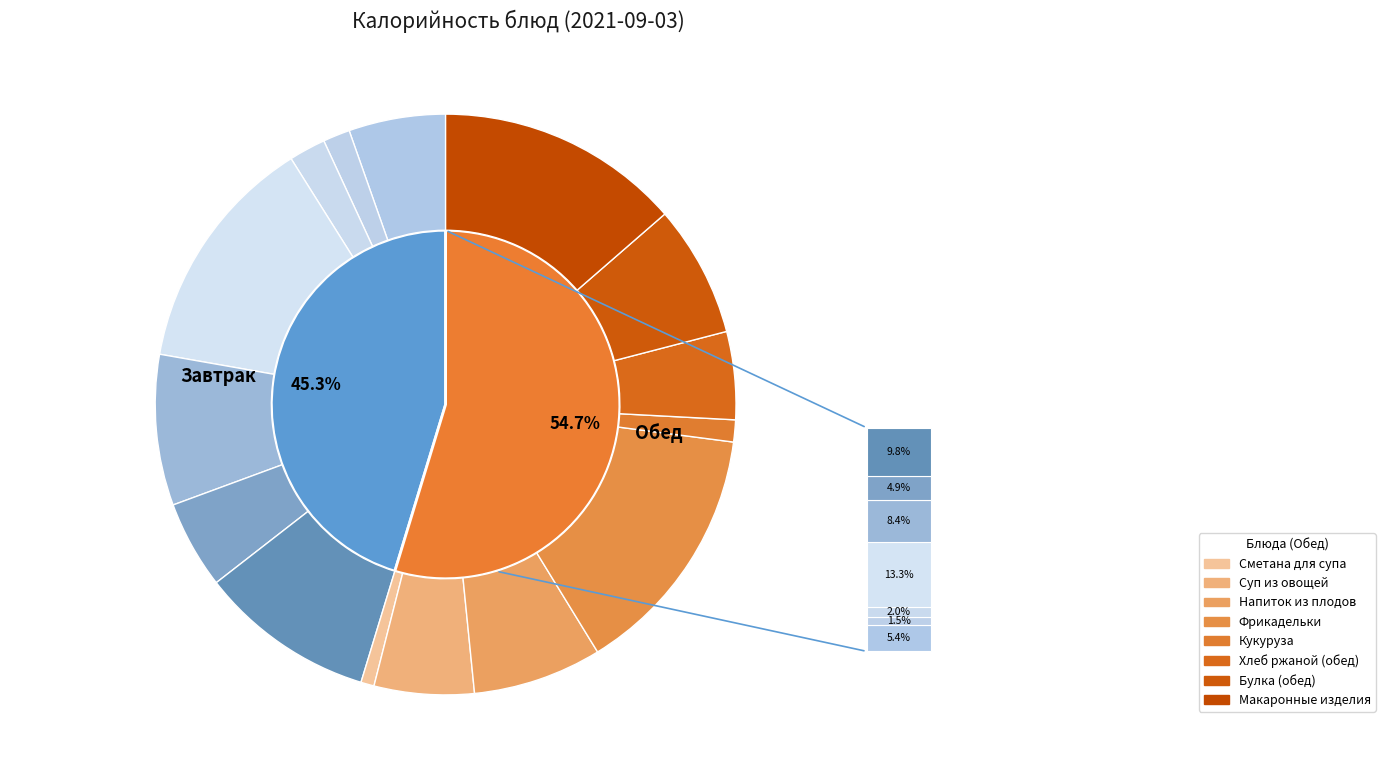

What is the largest slice in the pie chart?

Фрикадельки